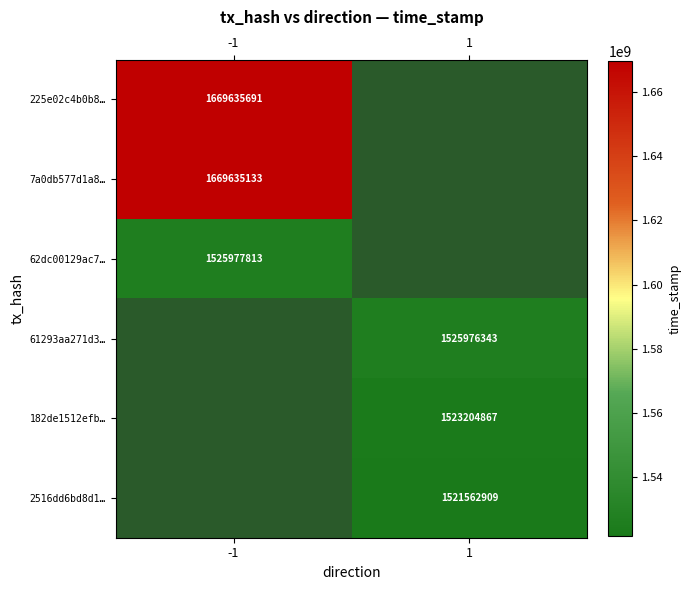

The 62dc00129ac7… series shows 2346703882 at -1. True or false?

False